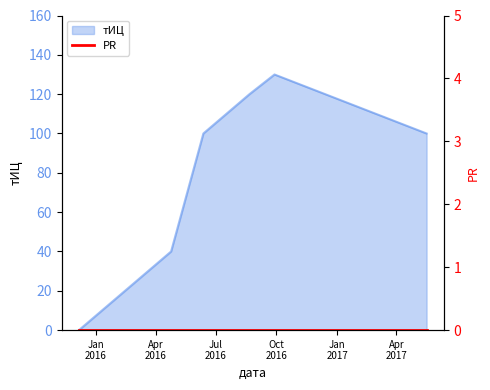

Reading left to right, what are all the values shown in this chart?

0	40	100	120	130	100